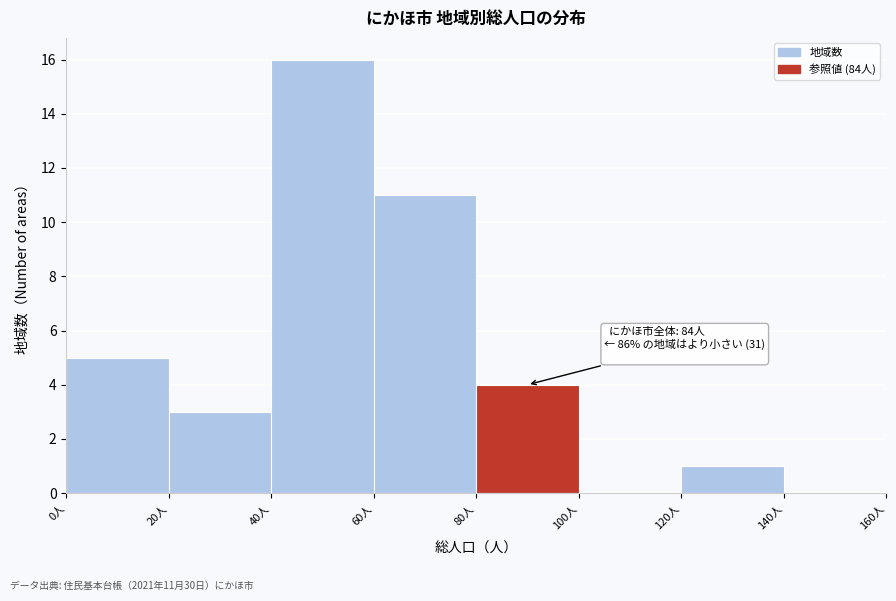

Over which range of the x-axis is the bar tallest?

40 to 60